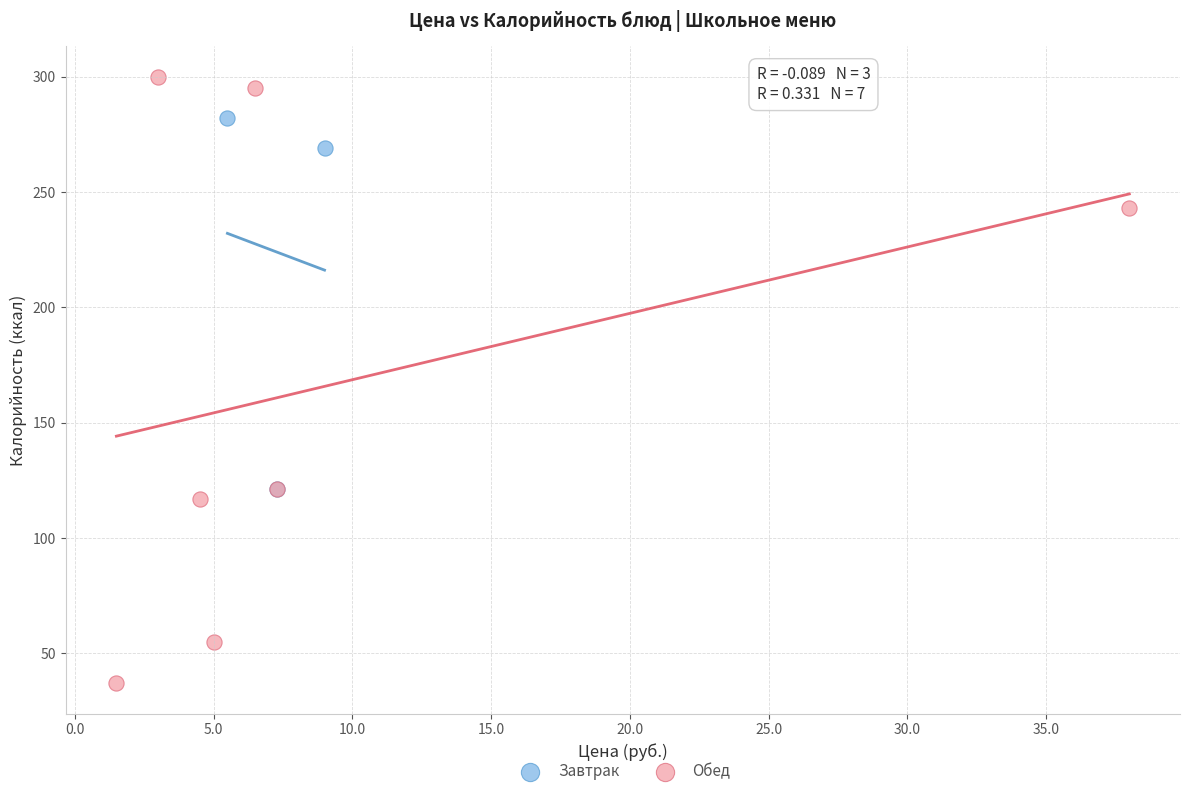

Which series reaches the maximum Y coordinate?

Обед